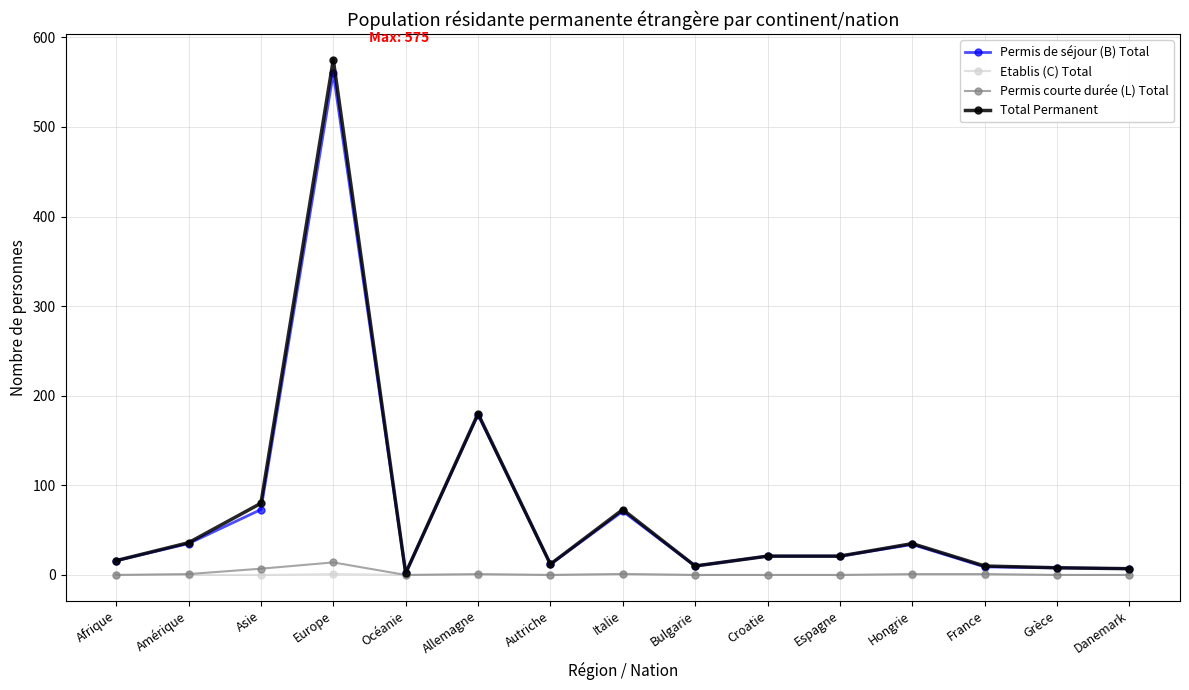

True or false: Total Permanent has a value of 12 at Autriche.

True